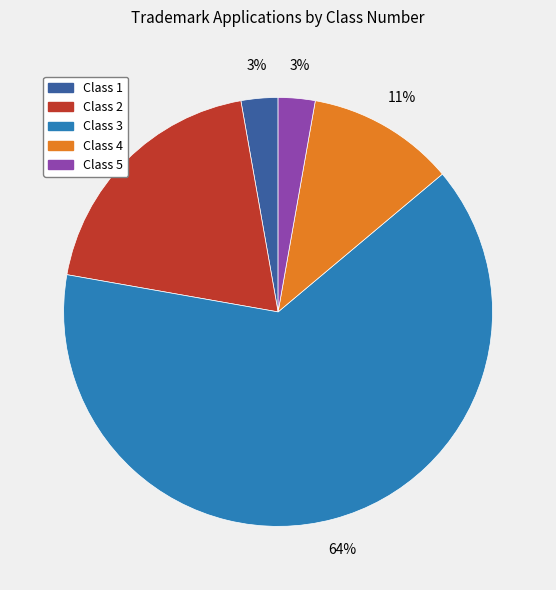

Does any single category account for the majority?

Yes